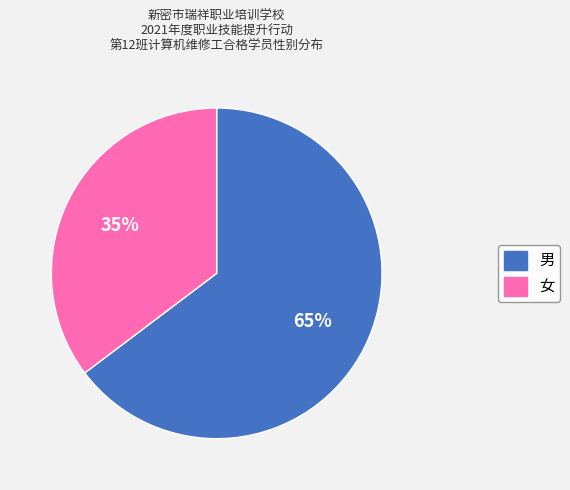

Which category has the biggest portion of the pie?

男